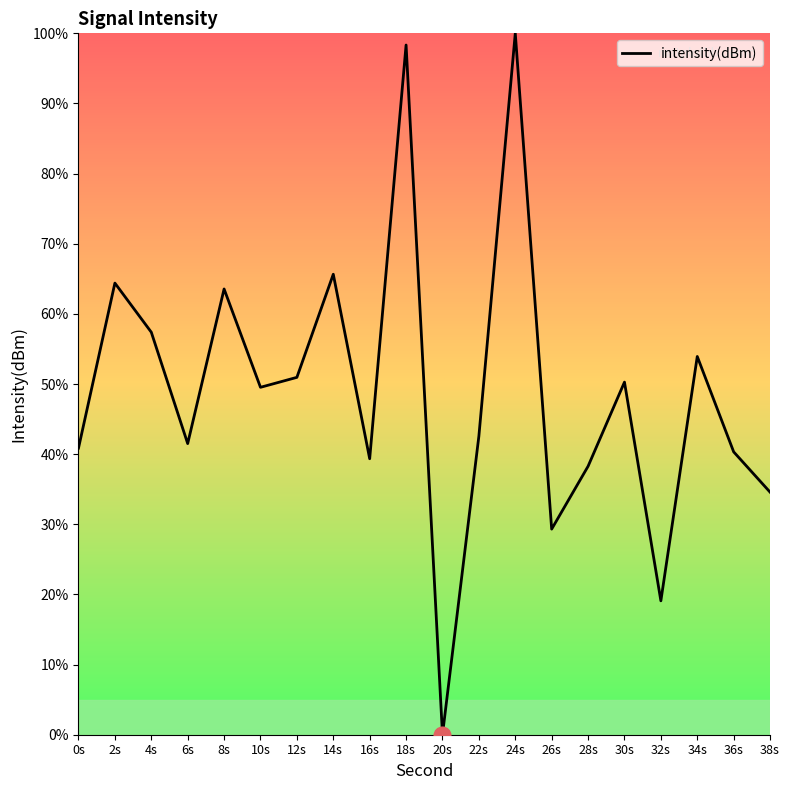

At which category does the chart reach its minimum across all series?

20s